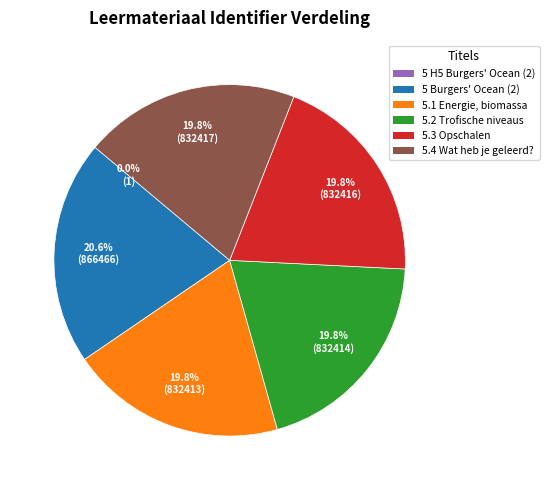

Is there any slice that represents more than half of the pie?

No